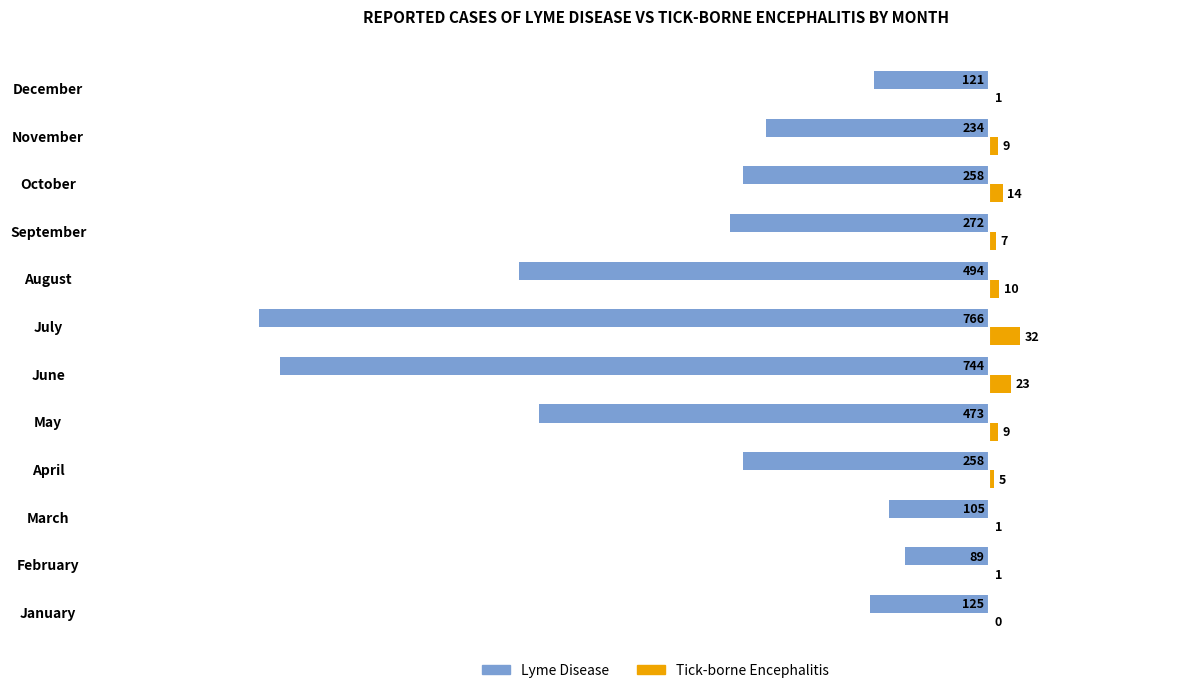

How many data points in Lyme Disease are above -258?

5